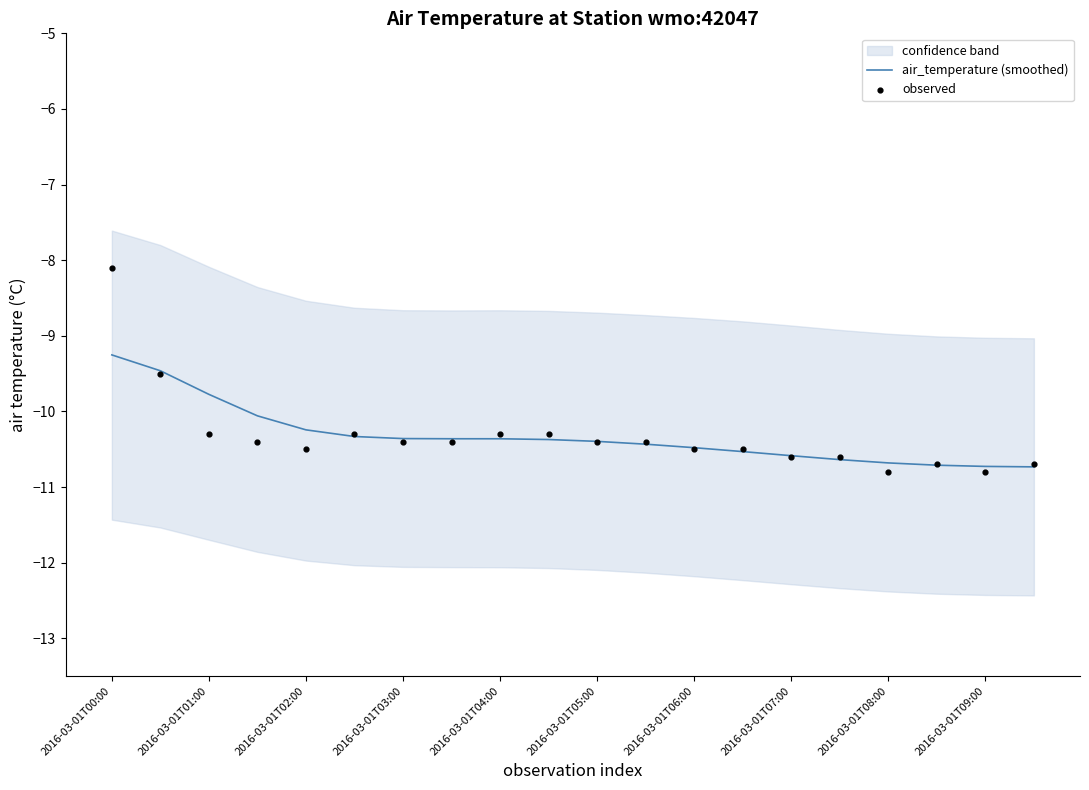

Is it true that air_temperature (smoothed) equals -10.6 at 2016-03-01T07:00?

True